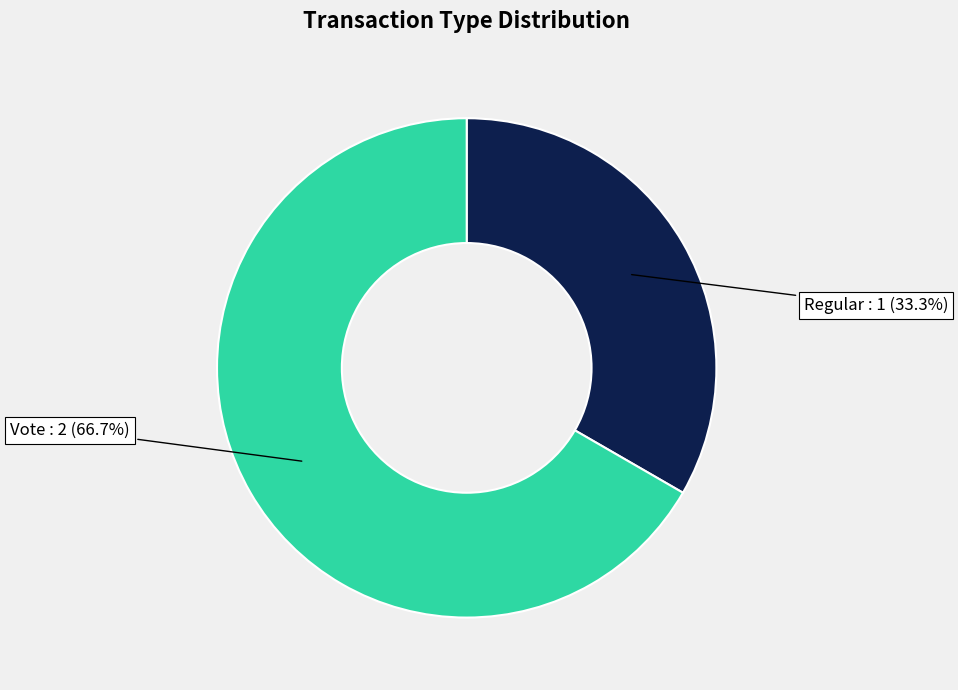

Does any single category account for the majority?

Yes